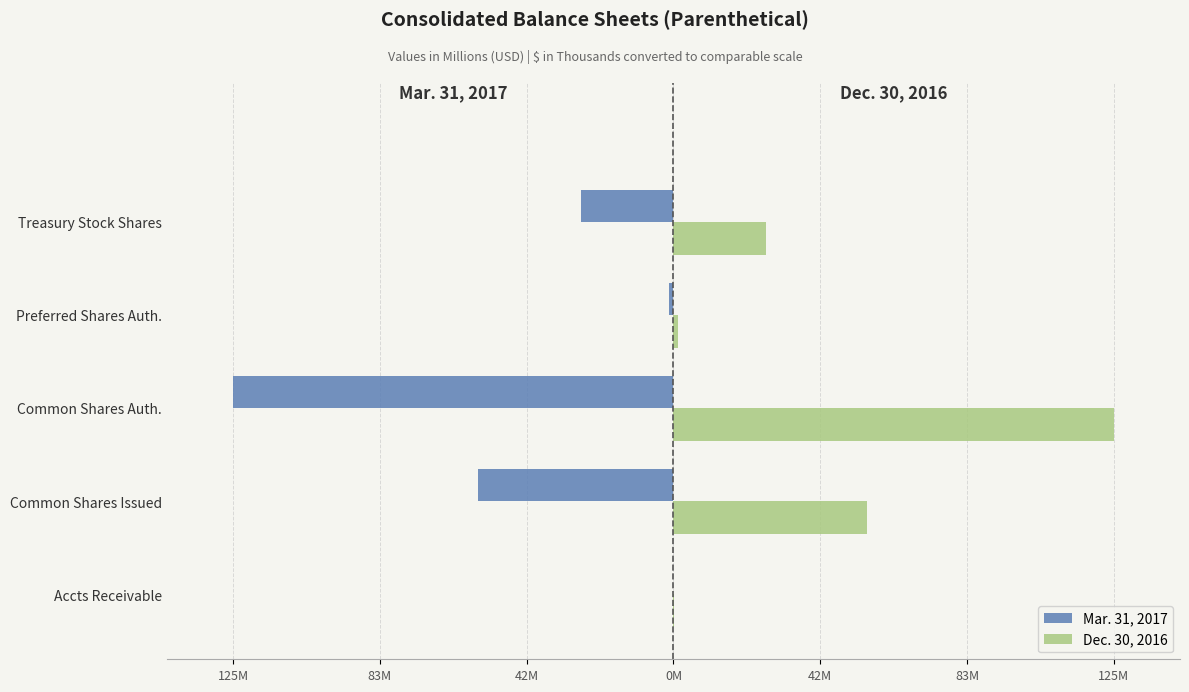

Which series has the widest spread of values?

Mar. 31, 2017